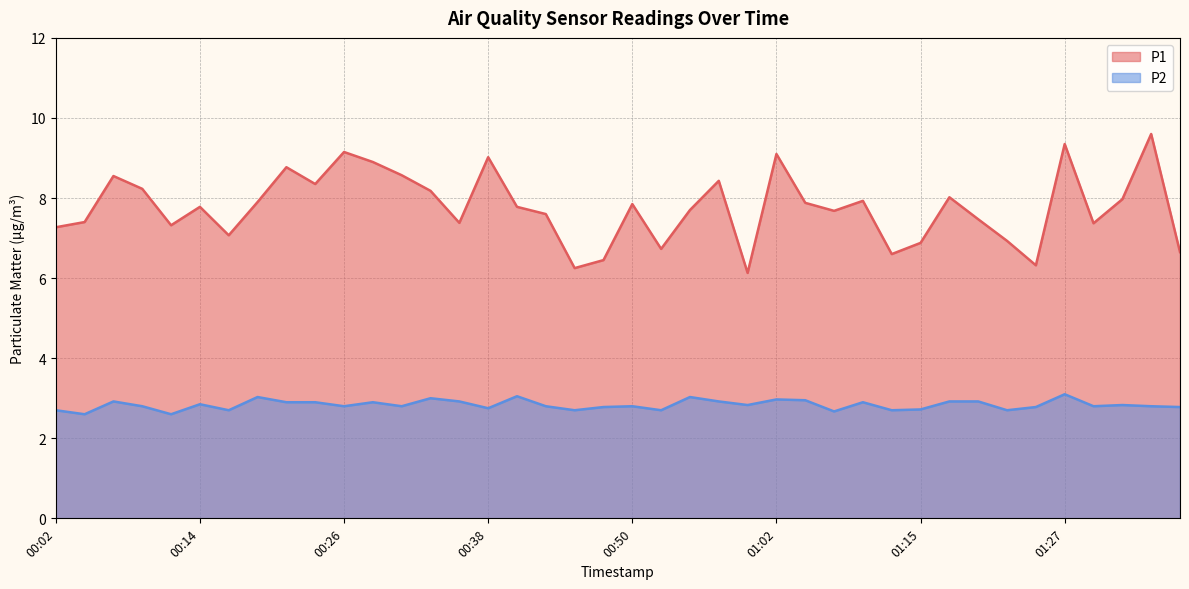

True or false: P1 and P2 intersect in this chart.

False